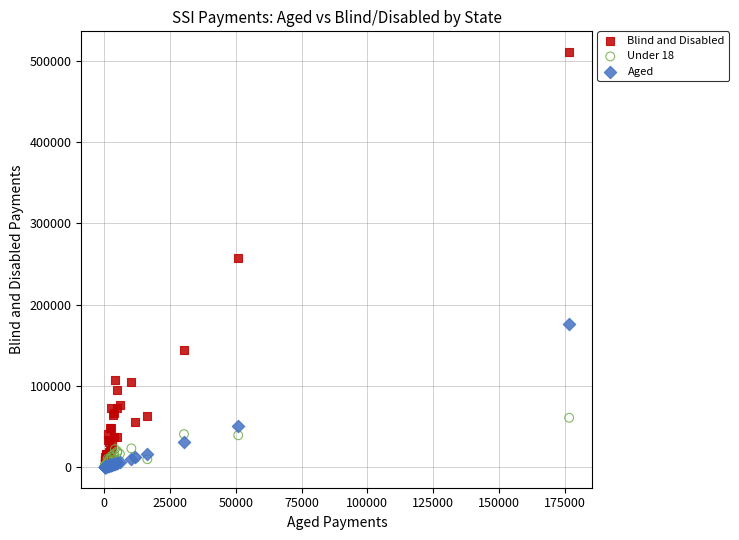

What are all the series names shown in the legend?

Blind and Disabled, Under 18, Aged